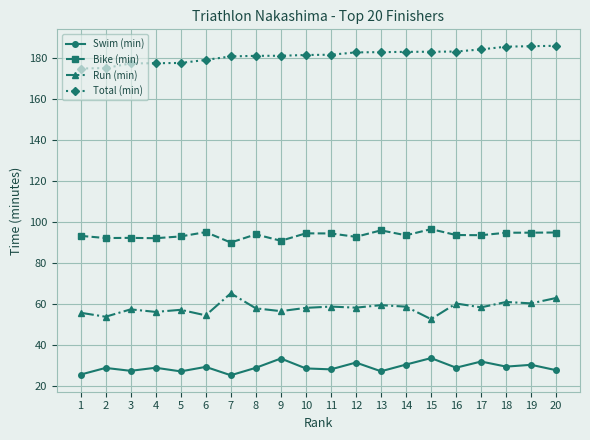

What is the value of the Bike (min) point at the 9th from the left?

90.8